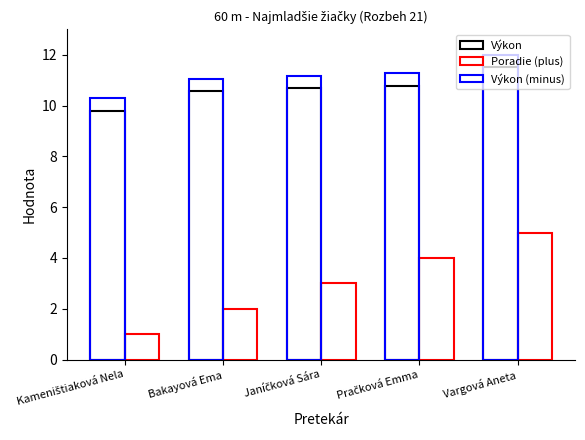

Is the value of Výkon at Kameništiaková Nela greater than the value of Poradie (plus) at Janíčková Sára?

Yes